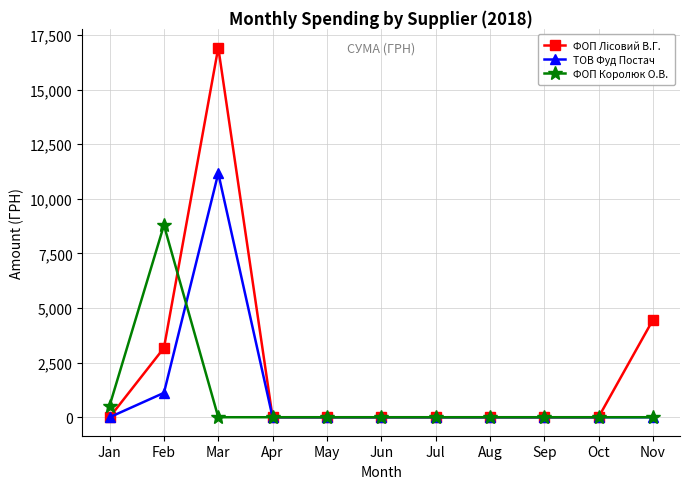

True or false: ФОП Королюк О.В. has more than 0 points higher than both neighbors.

True